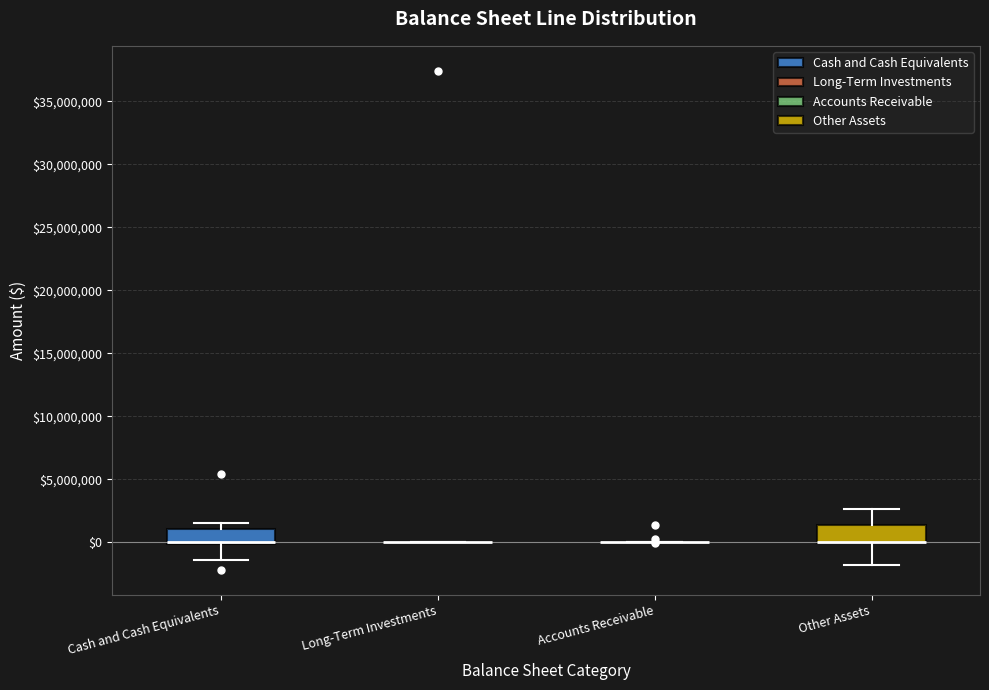

Reading left to right, transcribe this box plot: for each box, give where its median line is, the range the box spans, and where its two whiskers end, as read against the y-axis. The values are not printed on the chart, so give them approximately, as read against the axis.

Cash and Cash Equivalents: median 0 (drawn on the box's lower edge), box 0 to 1000000, whiskers -1500000 to 1500000
Long-Term Investments: box collapsed to a line at 0, whiskers 0 to 0
Accounts Receivable: box collapsed to a line at 0, whiskers 0 to 0
Other Assets: median 0 (drawn on the box's lower edge), box 0 to 1500000, whiskers -2000000 to 2500000